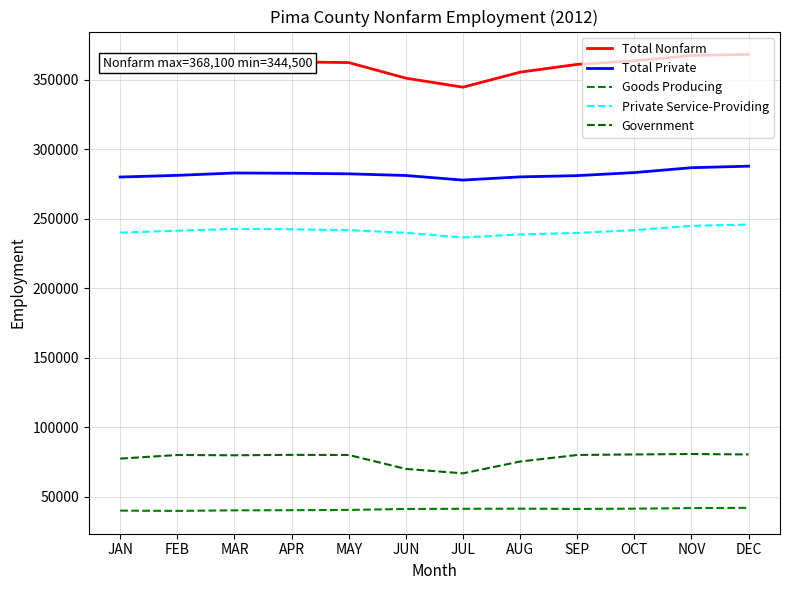

Between FEB and JUN, which is larger?

FEB